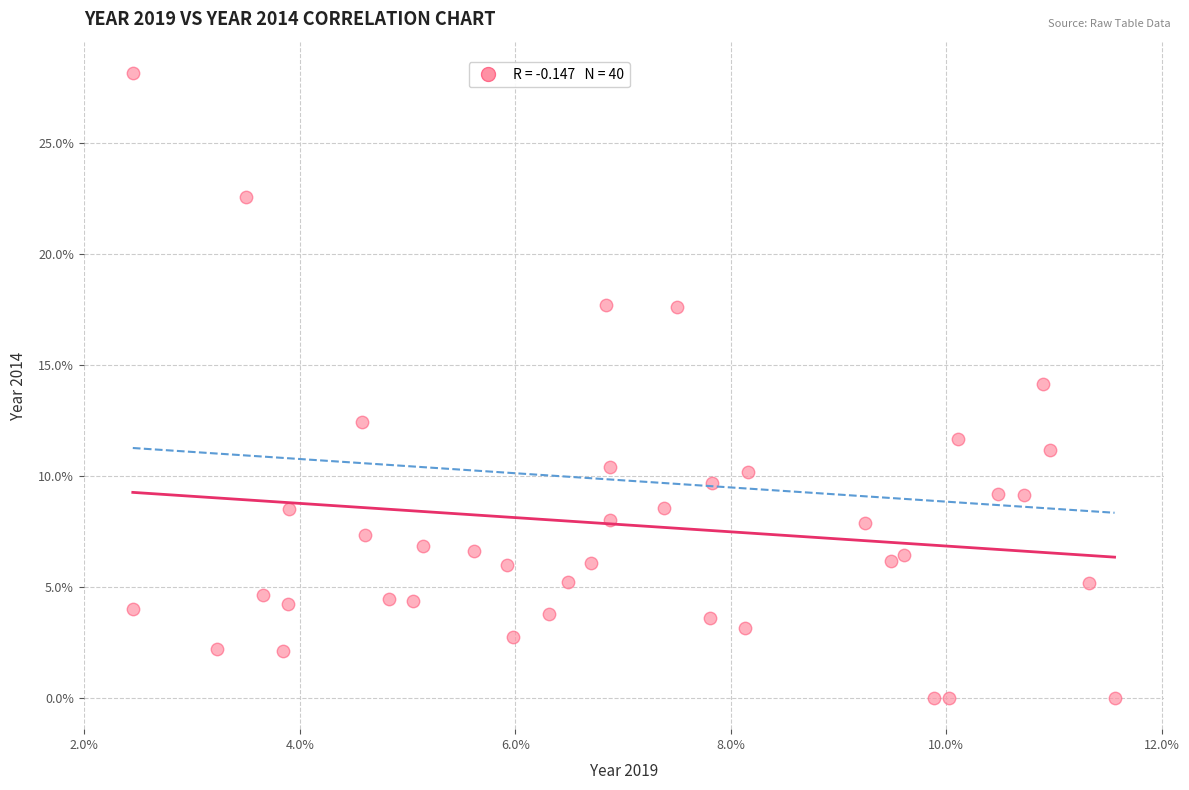

What is the range of X values (max minus min)?

9.1